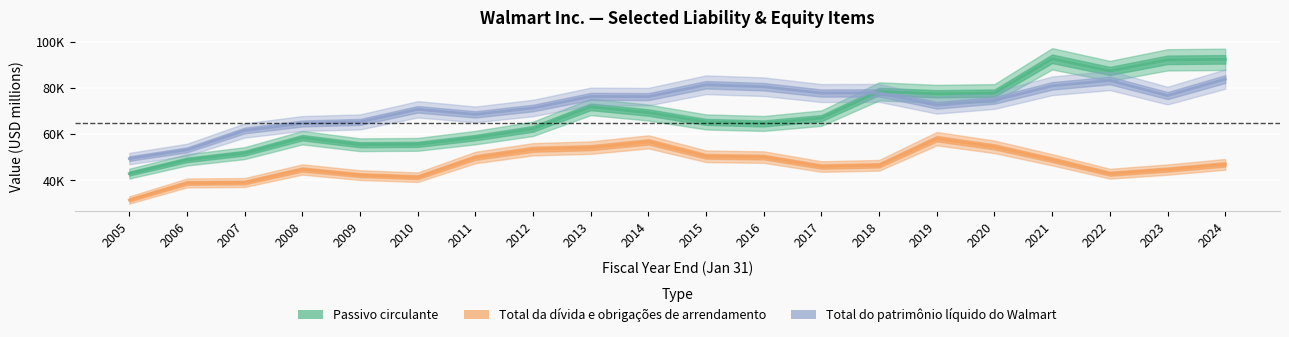

True or false: Total da dívida e obrigações de arrendamento and Passivo circulante intersect in this chart.

False